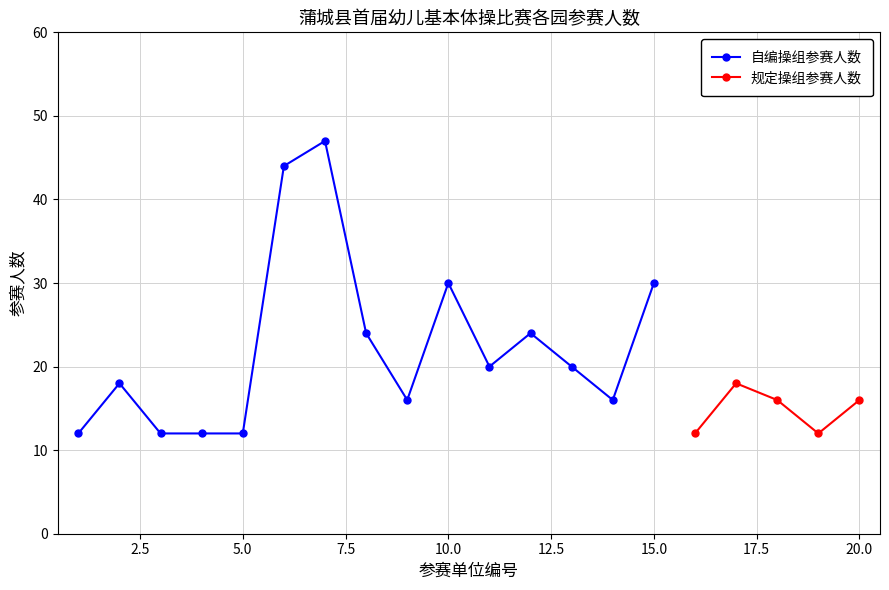

How many lines are shown in the chart?

2